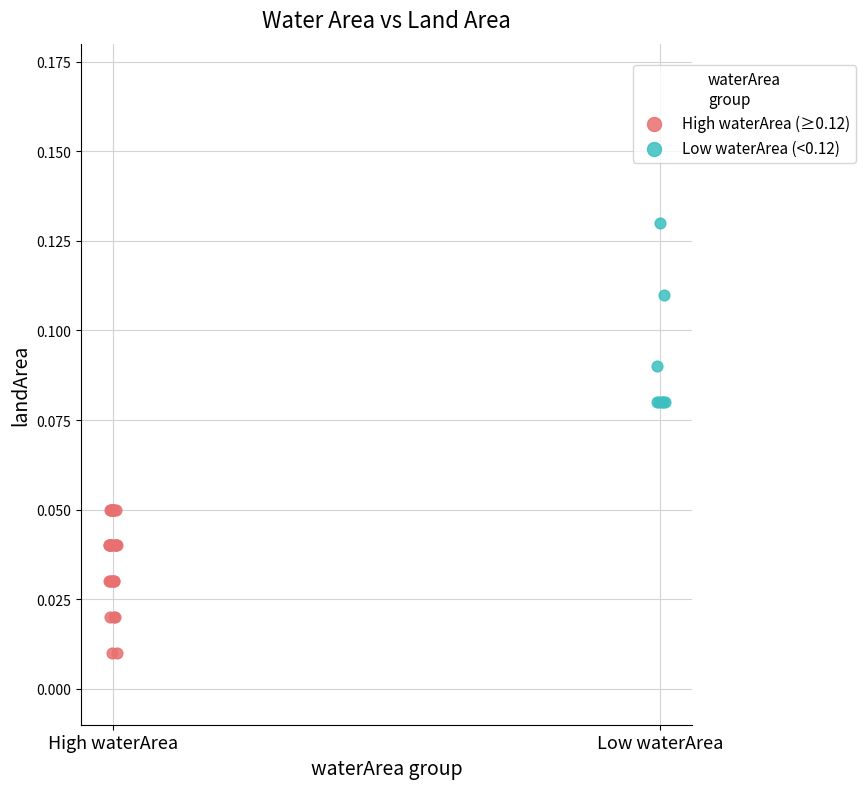

Which series contains the highest Y value?

Low waterArea (<0.12)